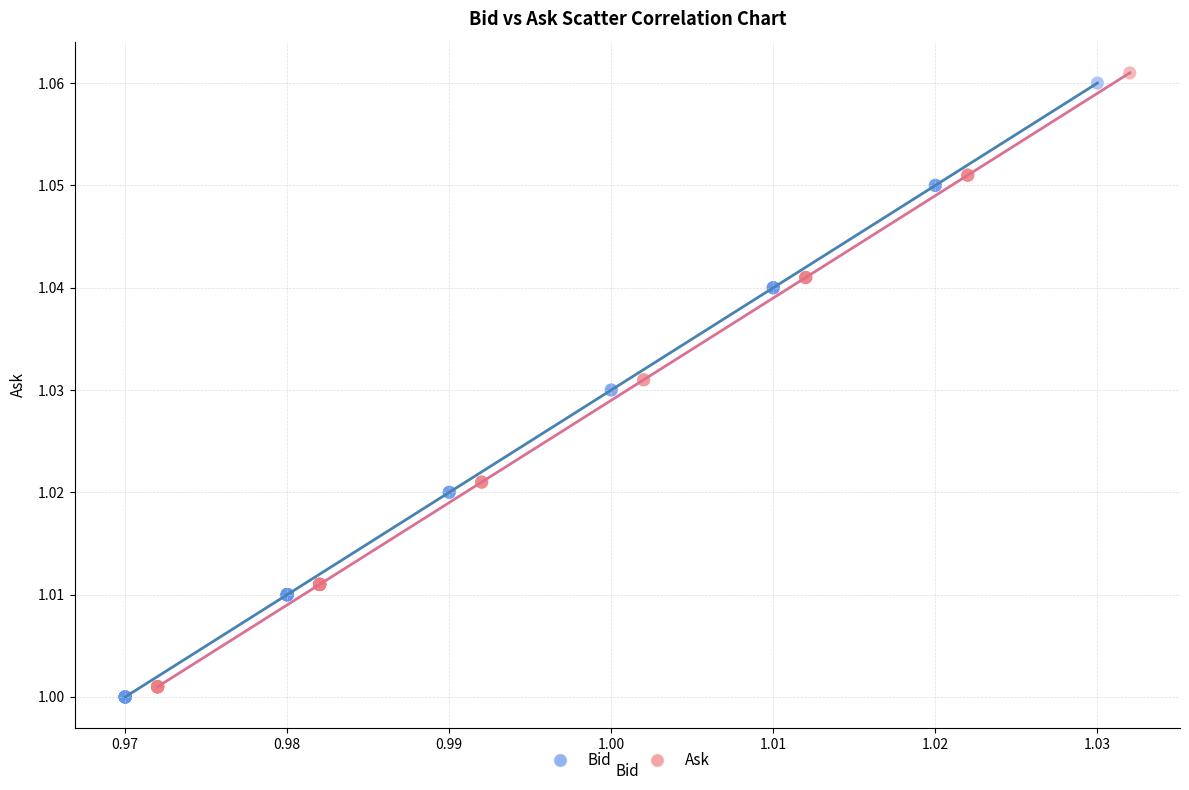

What are all the series names shown in the legend?

Bid, Ask